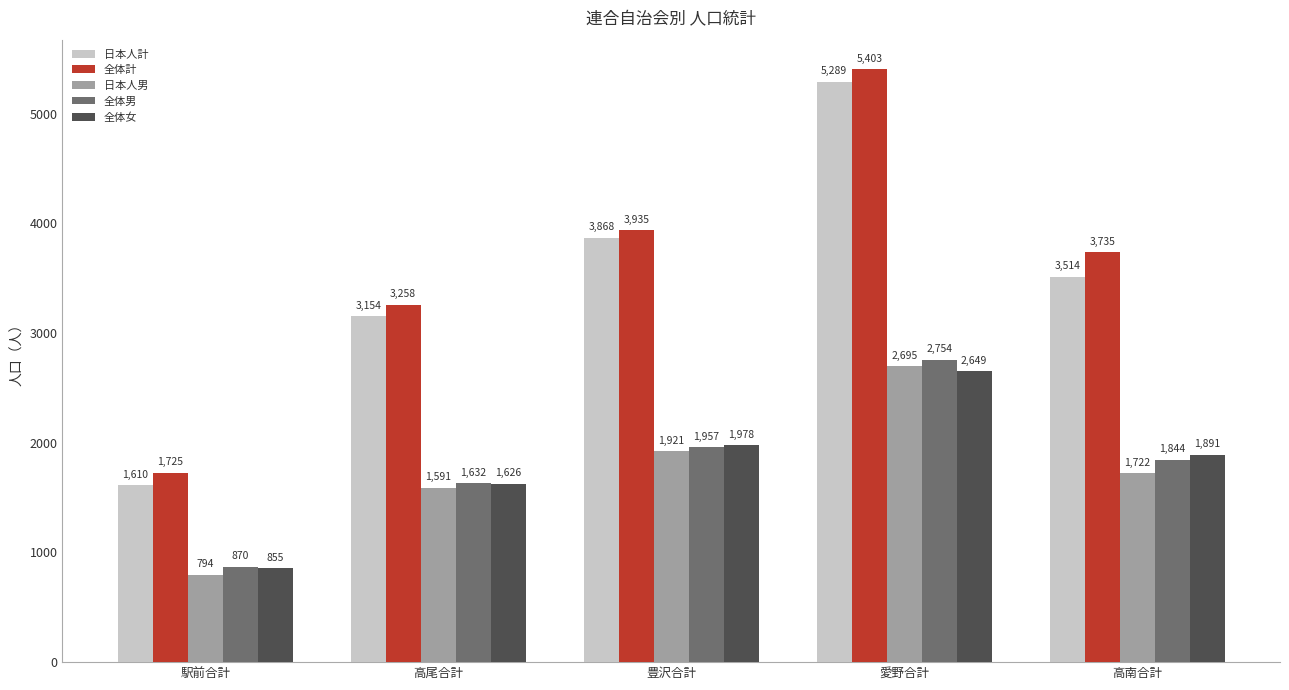

Is it true that 日本人男 equals 3344 at 豊沢合計?

False